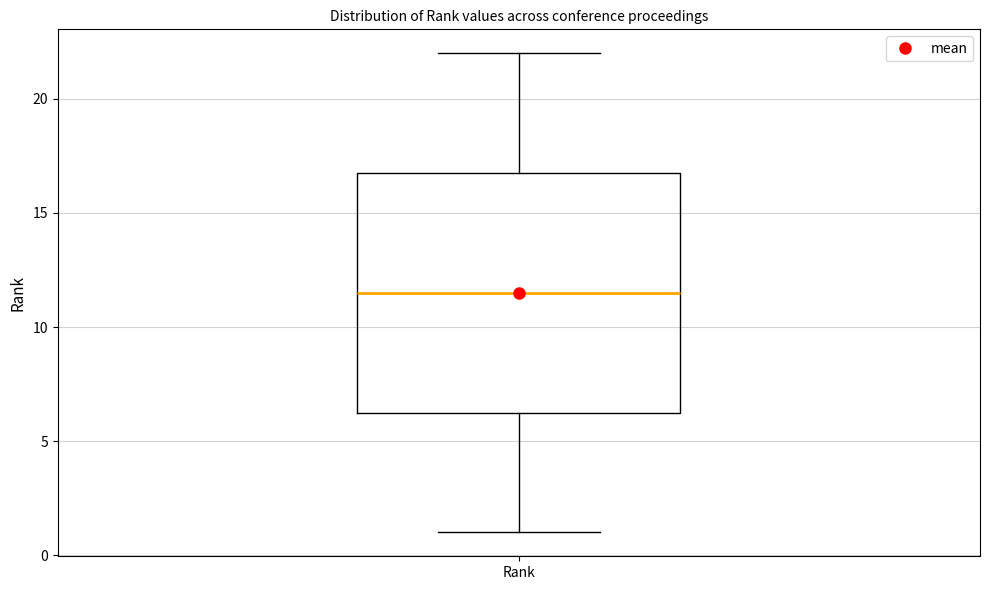

Transcribe this box plot: give where the median line is, the range the box spans, and where the two whiskers end, as read against the y-axis. The values are not printed on the chart, so give them approximately, as read against the axis.

median 11.5, box 6.5 to 17.0, whiskers 1.0 to 22.0